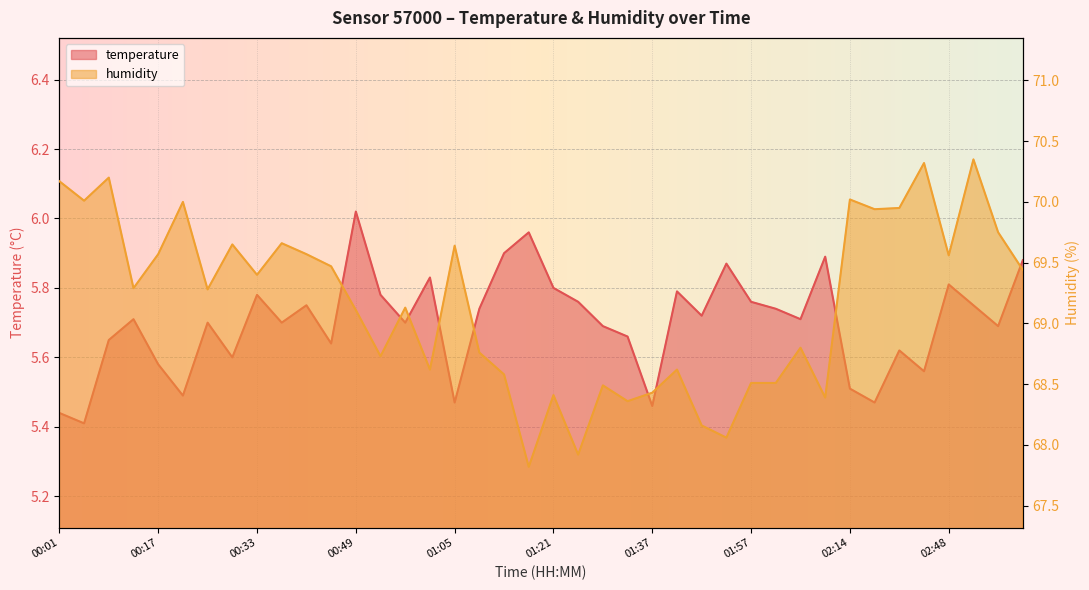

True or false: humidity has a value of 70.0 at 02:36.

True